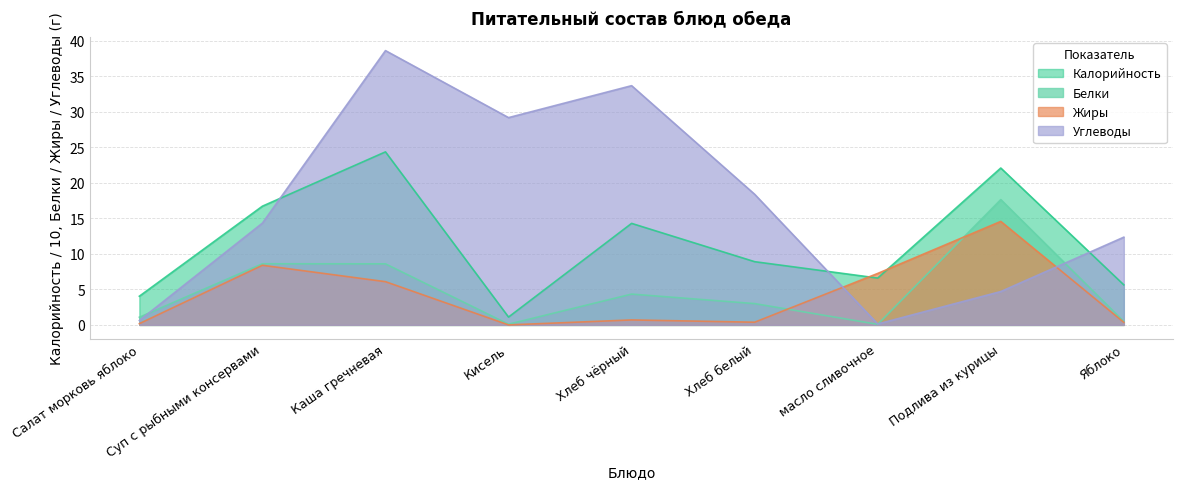

Reading left to right, list all the values displayed in this chart.

Калорийность: 4.0	16.7	24.4	1.1	14.3	8.9	6.6	22.1	5.6
Белки: 1.1	8.6	8.6	0.1	4.3	3.0	0.1	17.6	0.5
Жиры: 0.2	8.4	6.1	0.0	0.7	0.4	7.2	14.6	0.4
Углеводы: 0.6	14.3	38.6	29.2	33.7	18.4	0.1	4.7	12.4